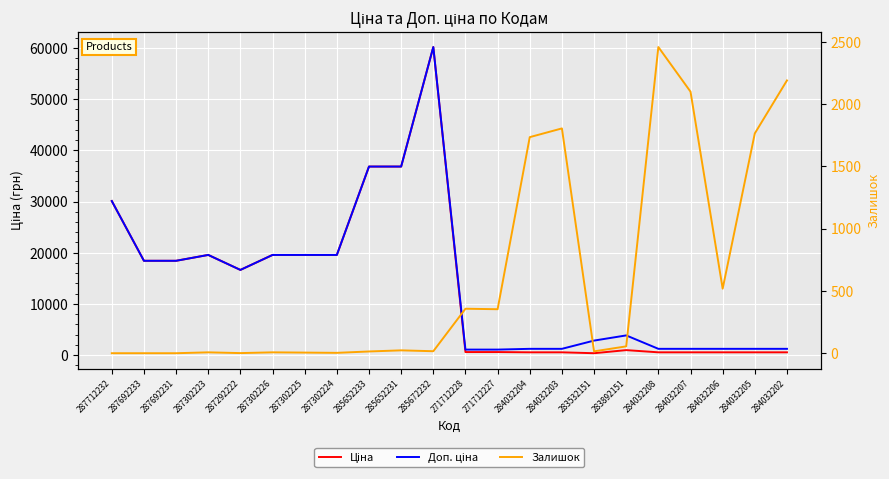

At how many categories does at least one series exceed 7188?

11